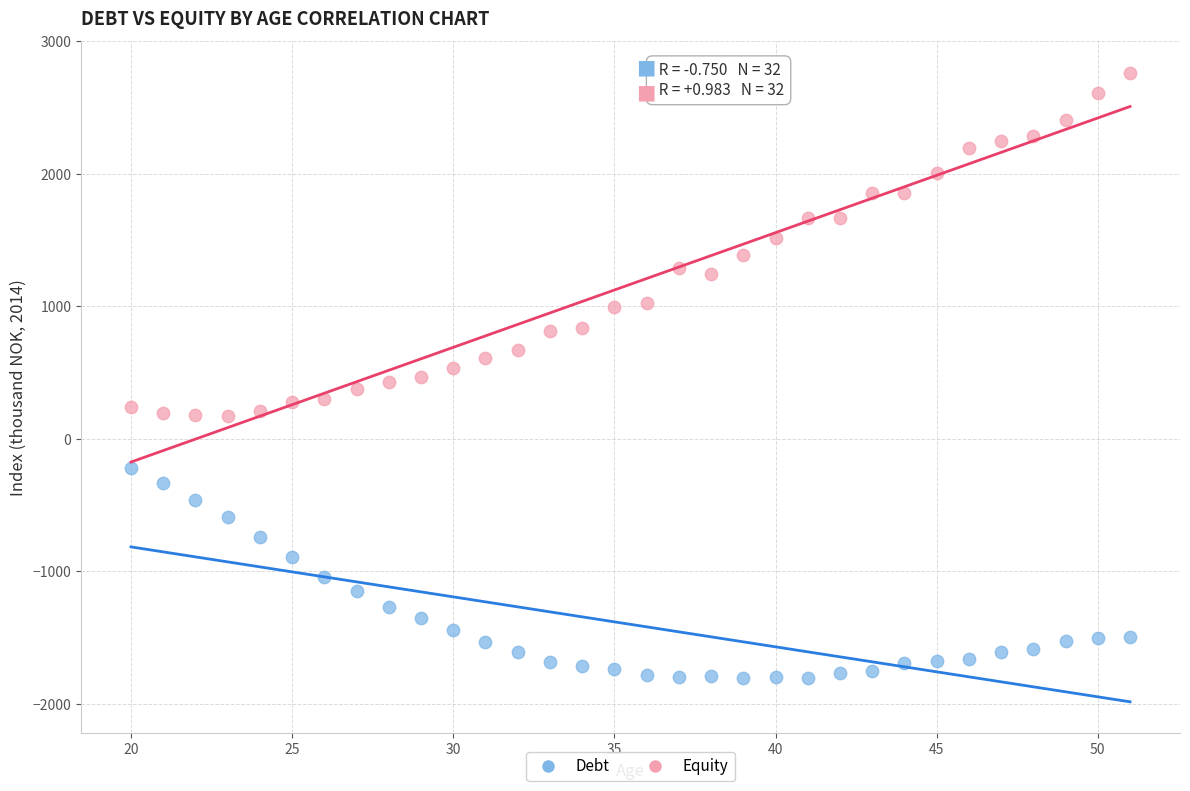

Which series reaches the maximum Y coordinate?

Equity